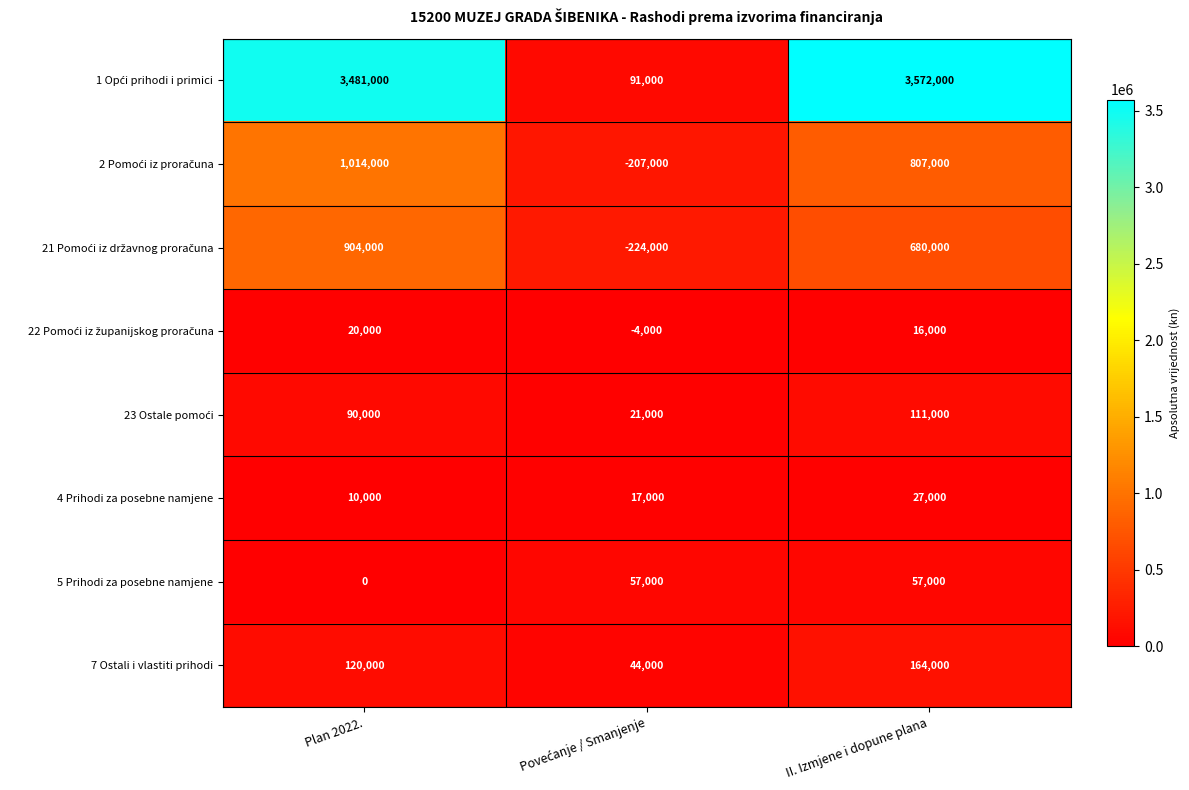

Which category has the highest value in the 4 Prihodi za posebne namjene series?

II. Izmjene i dopune plana